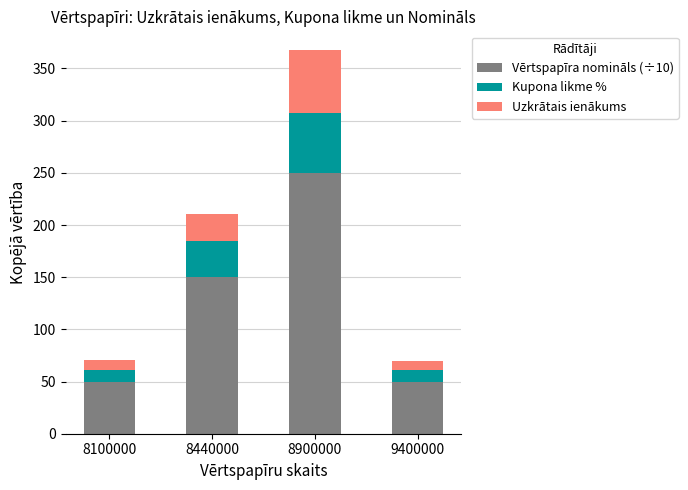

How many data points does each series have?

4